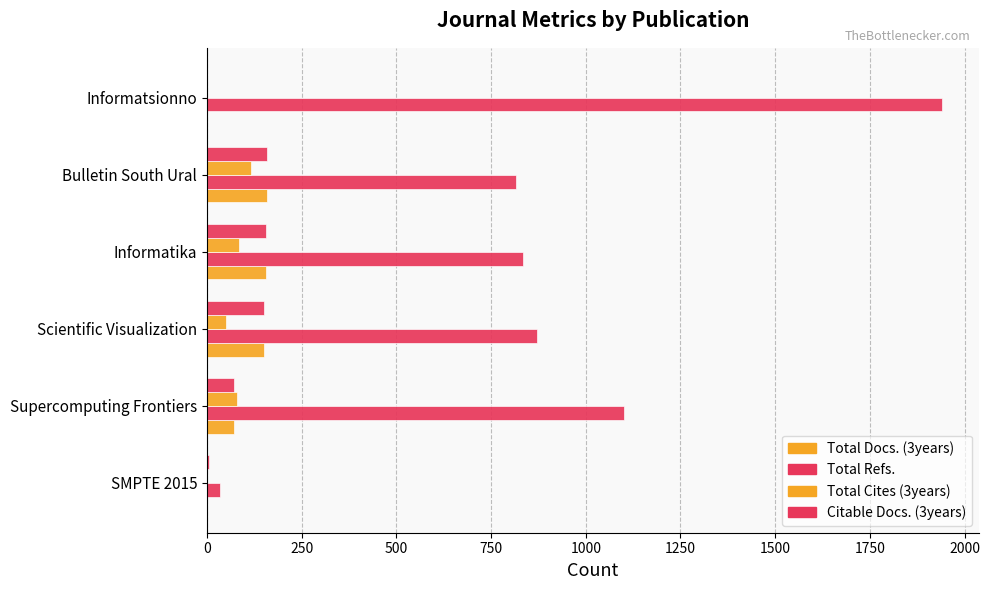

Count the number of categories in the chart.

6